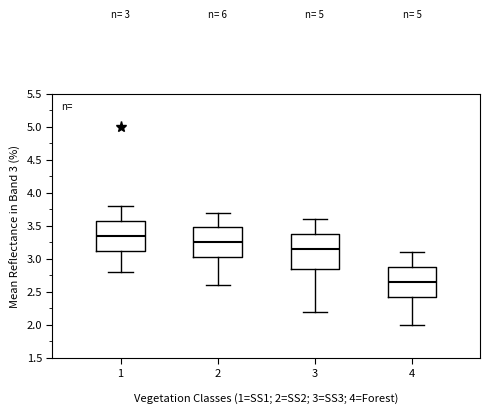

Which box's median line is the lowest?

4